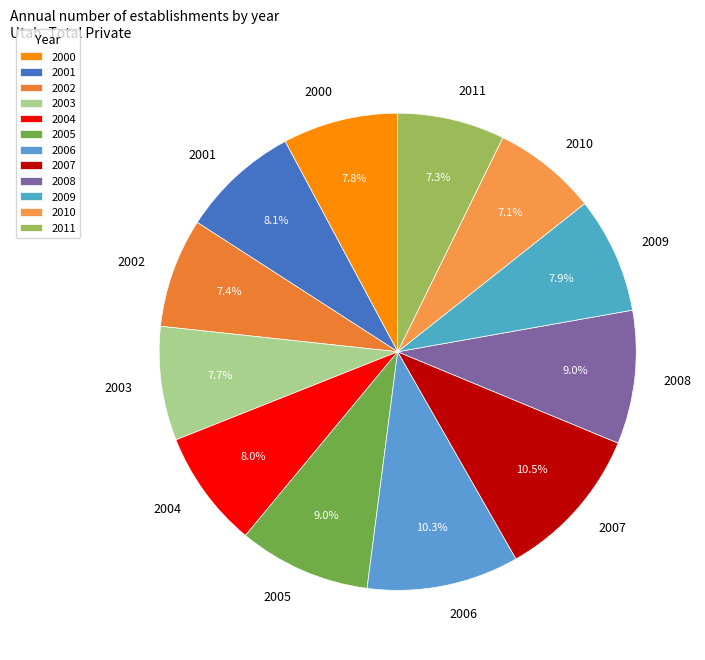

The 2003 slice represents 8% of the pie. True or false?

True